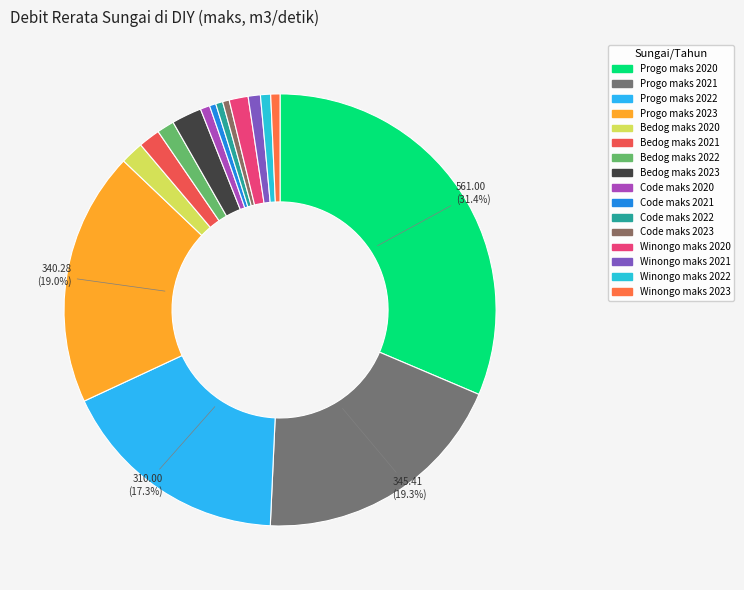

What is the change in value from Progo maks 2022 to Bedog maks 2020?

-279.1